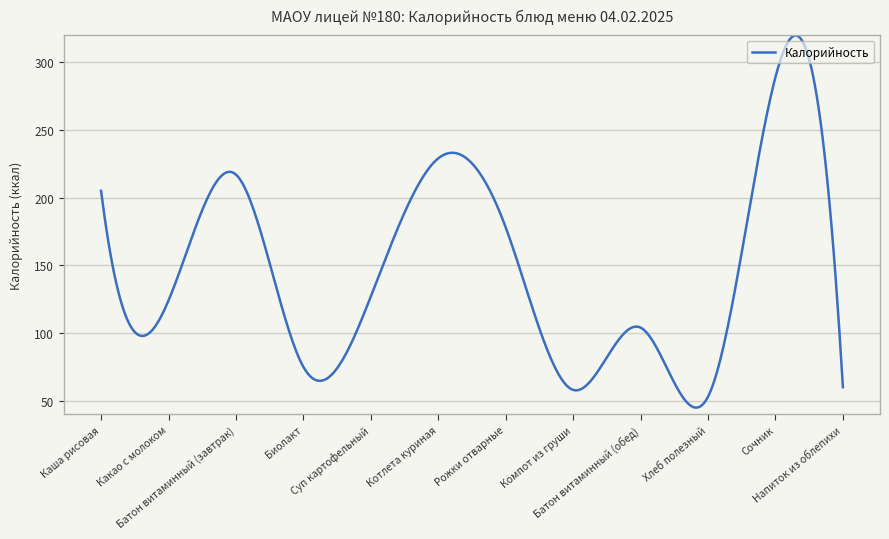

What is the difference between the maximum and minimum values?

274.8